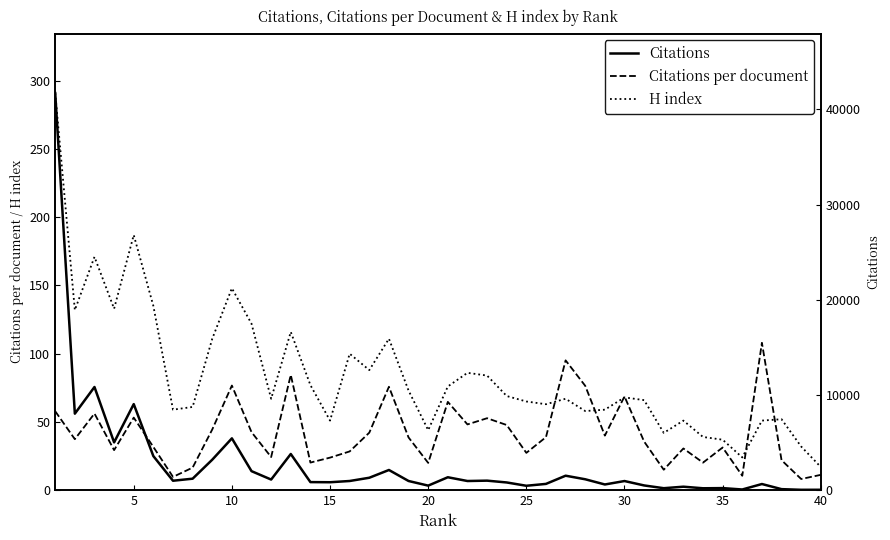

What is the value of the Citations point at the 12th from the left?

1118.0